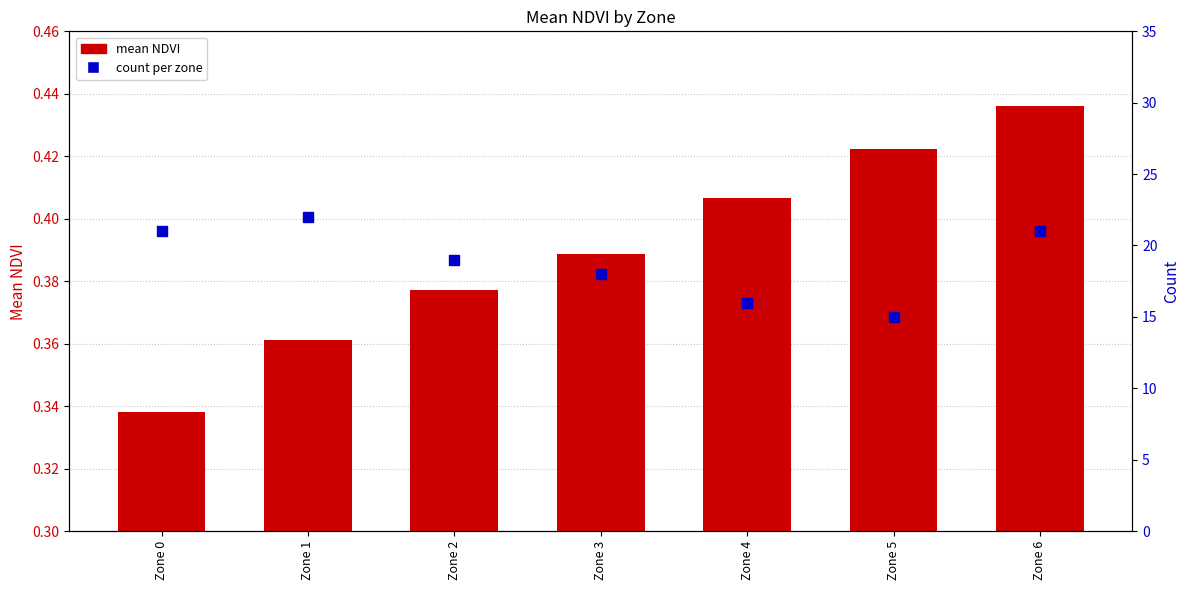

Which series reaches the minimum Y coordinate?

mean NDVI